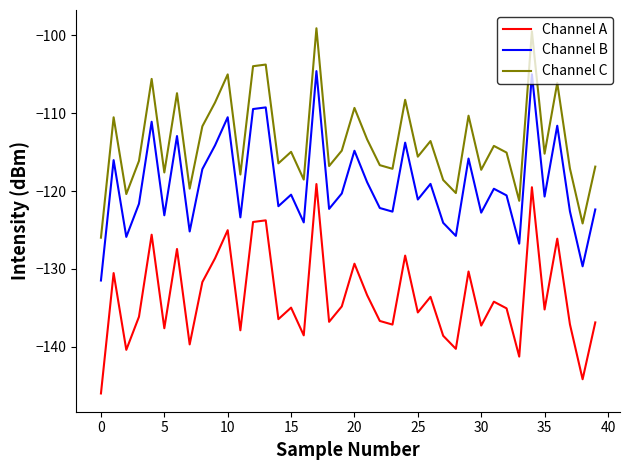

True or false: Channel C and Channel A cross at least once.

False